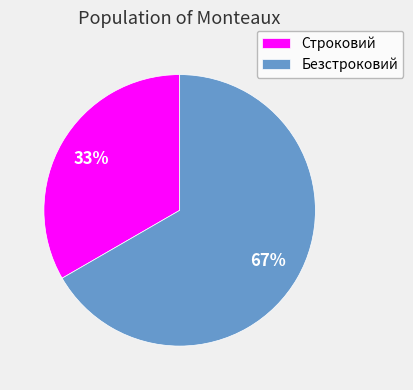

To the nearest percent, what is the combined percentage of Безстроковий and Строковий?

100%